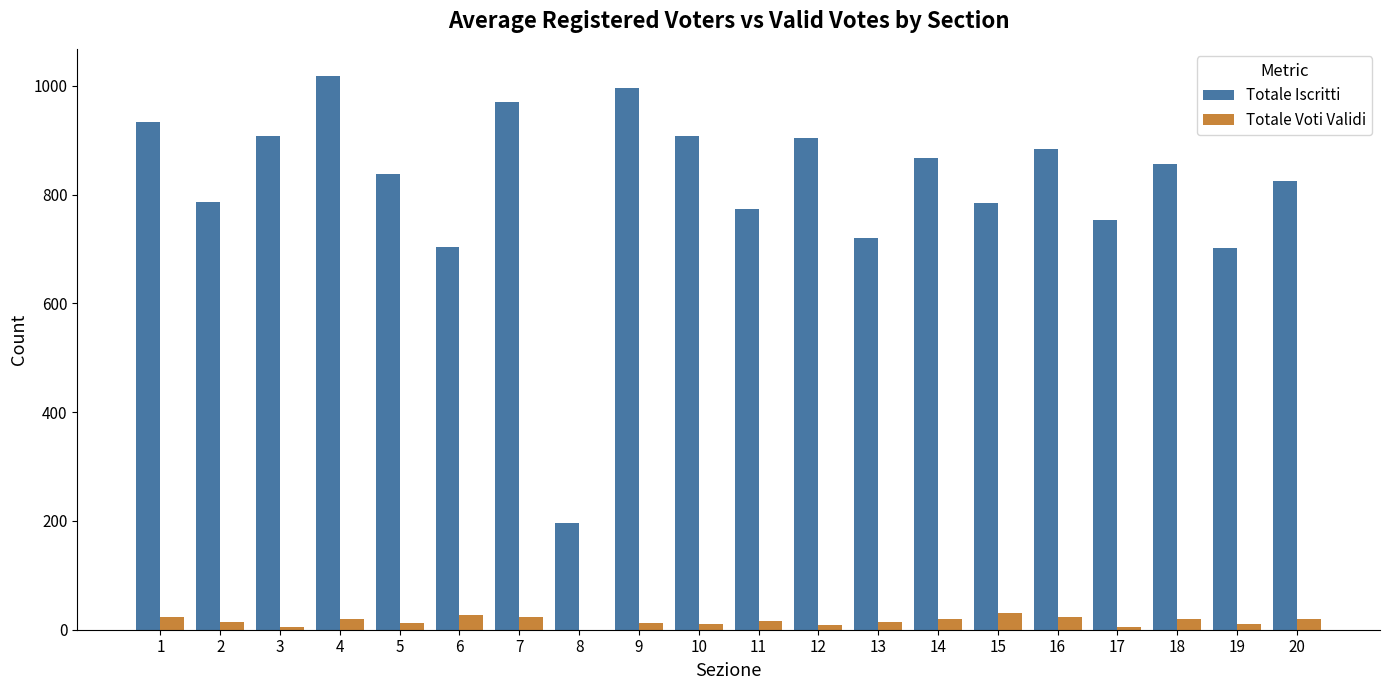

The value of Totale Iscritti at 18 is 1380. True or false?

False